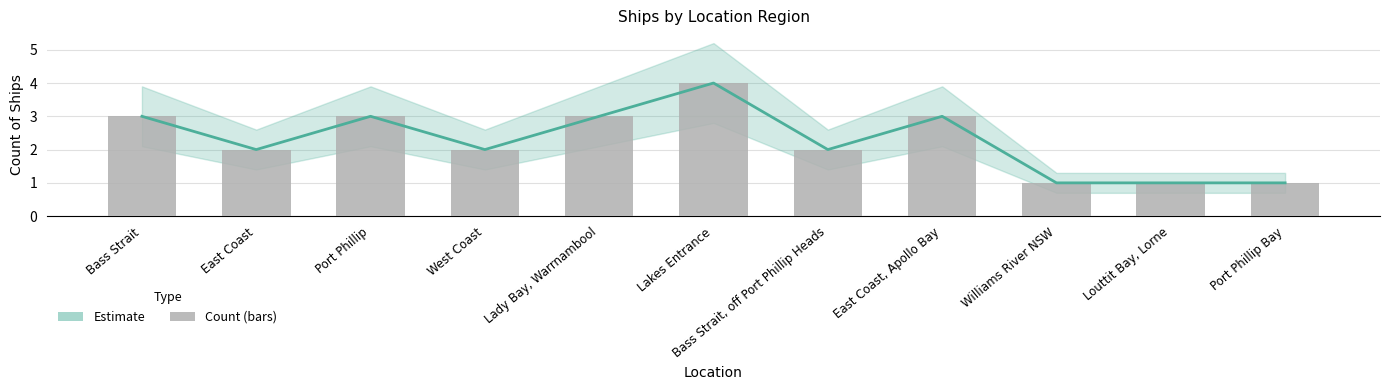

How many distinct data groups are displayed?

2